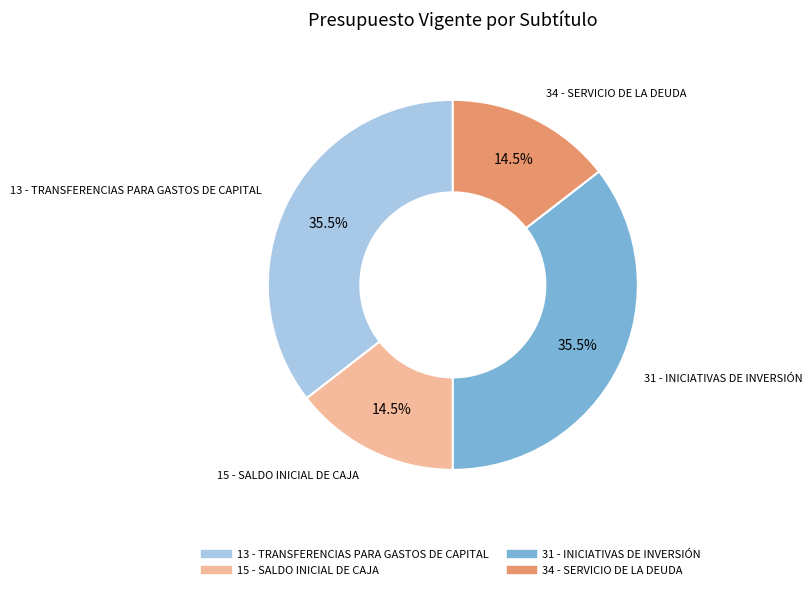

Is there a majority slice in this chart?

No